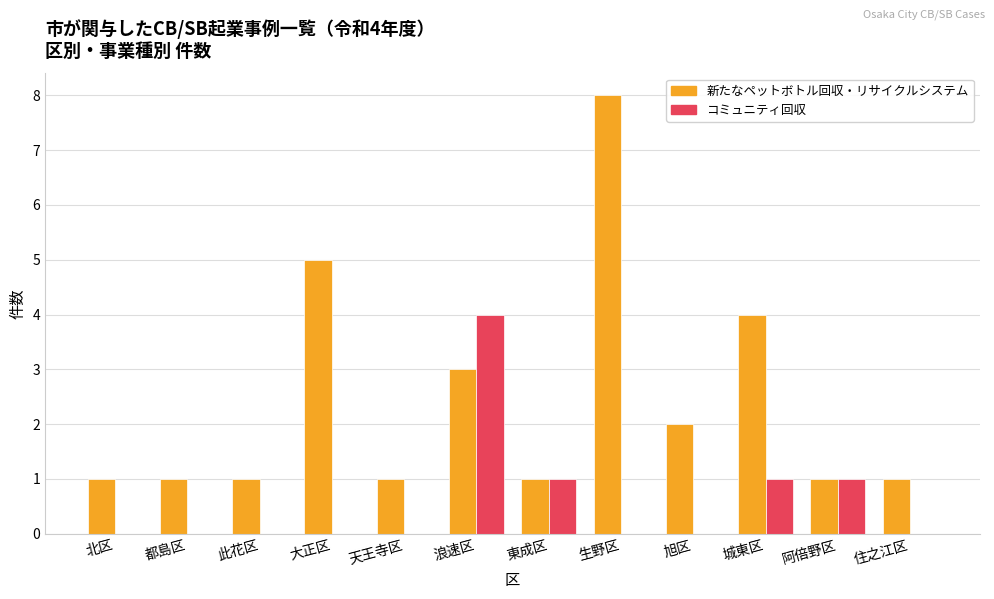

Are the bars grouped side by side (vs. stacked)?

Yes